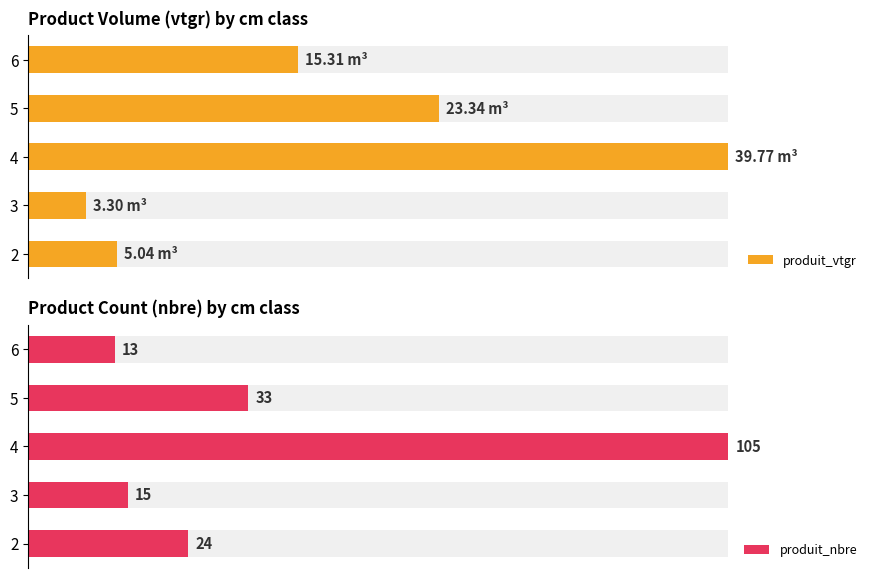

The produit_nbre series shows 4.7 at 6. True or false?

False